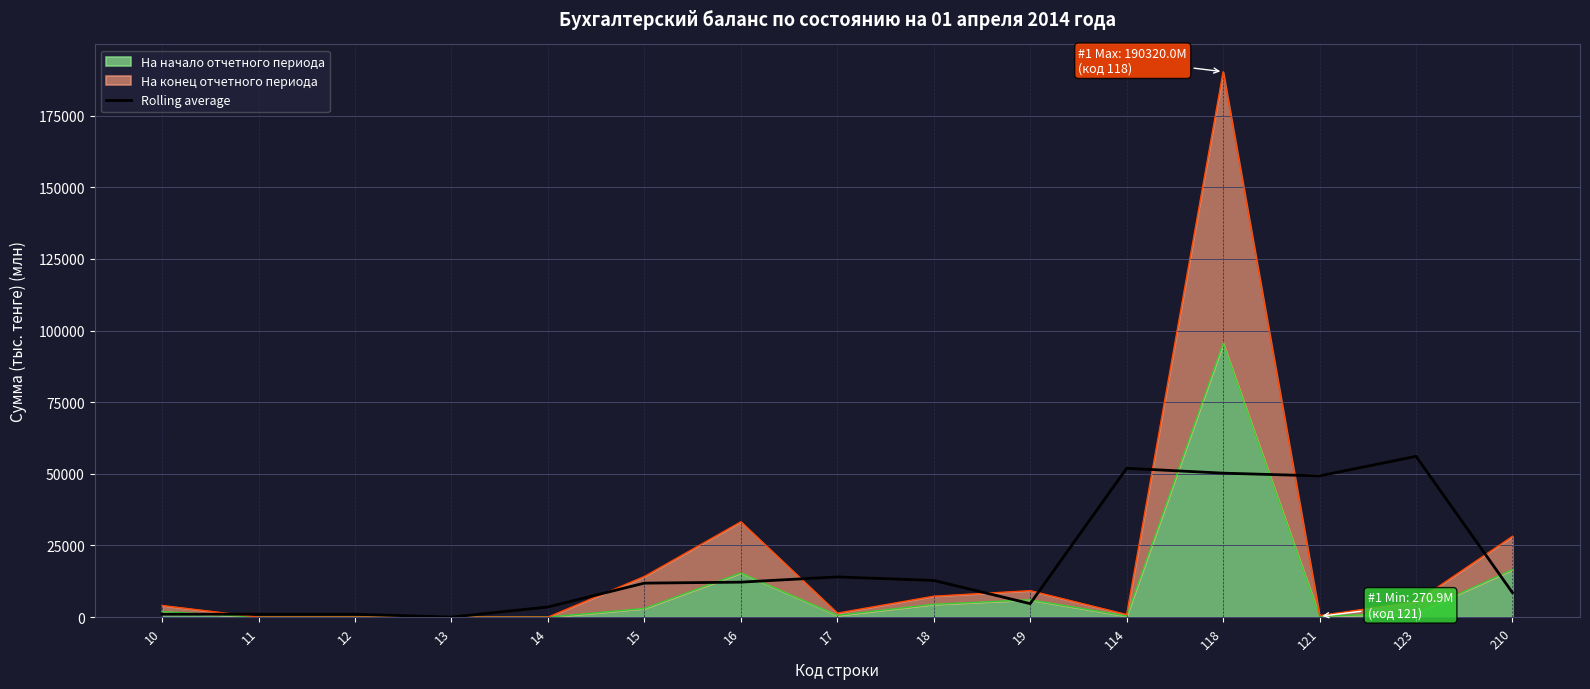

Is it true that the value at 118 is 33237.8?

False